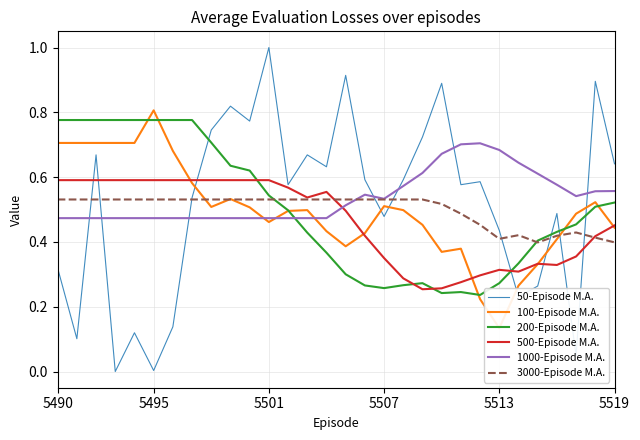

True or false: 1000-Episode M.A. and 200-Episode M.A. cross at least once.

True